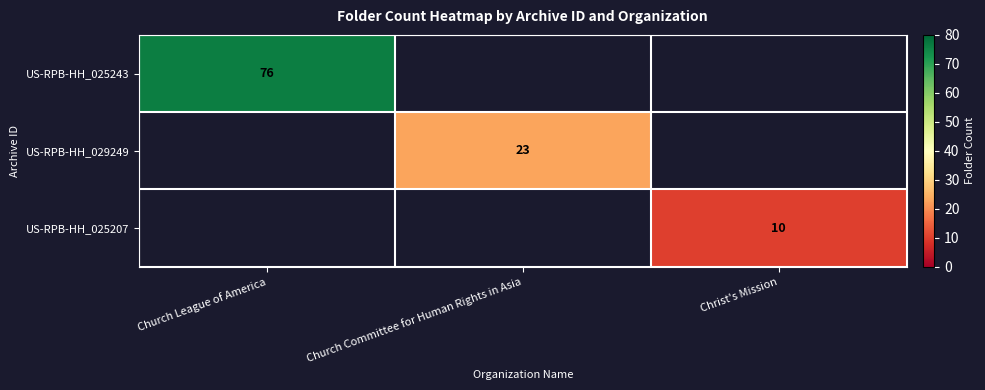

The value of US-RPB-HH_025207 at Christ's Mission is 6. True or false?

False